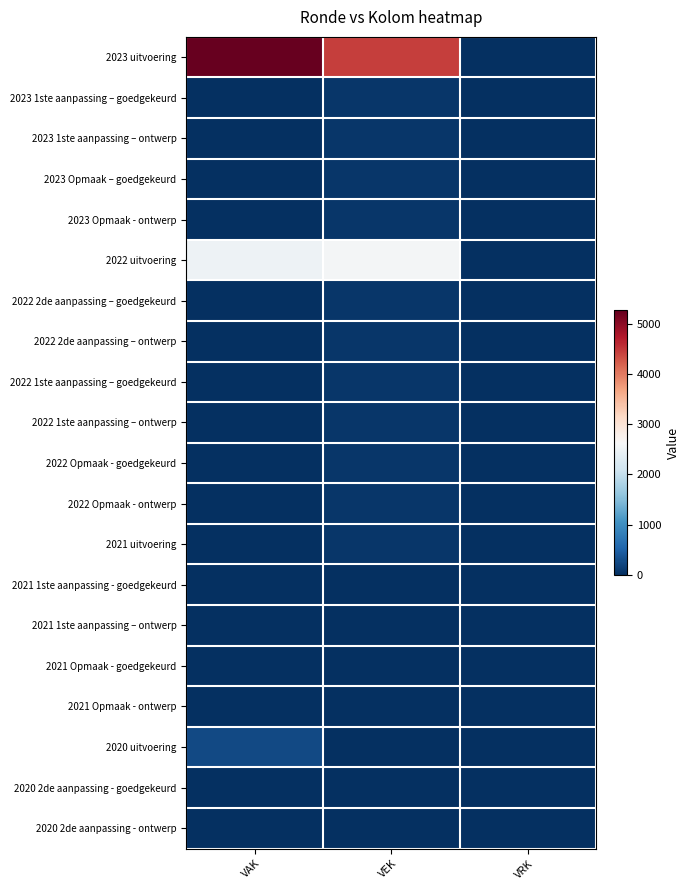

How many categories are shown in the chart?

3